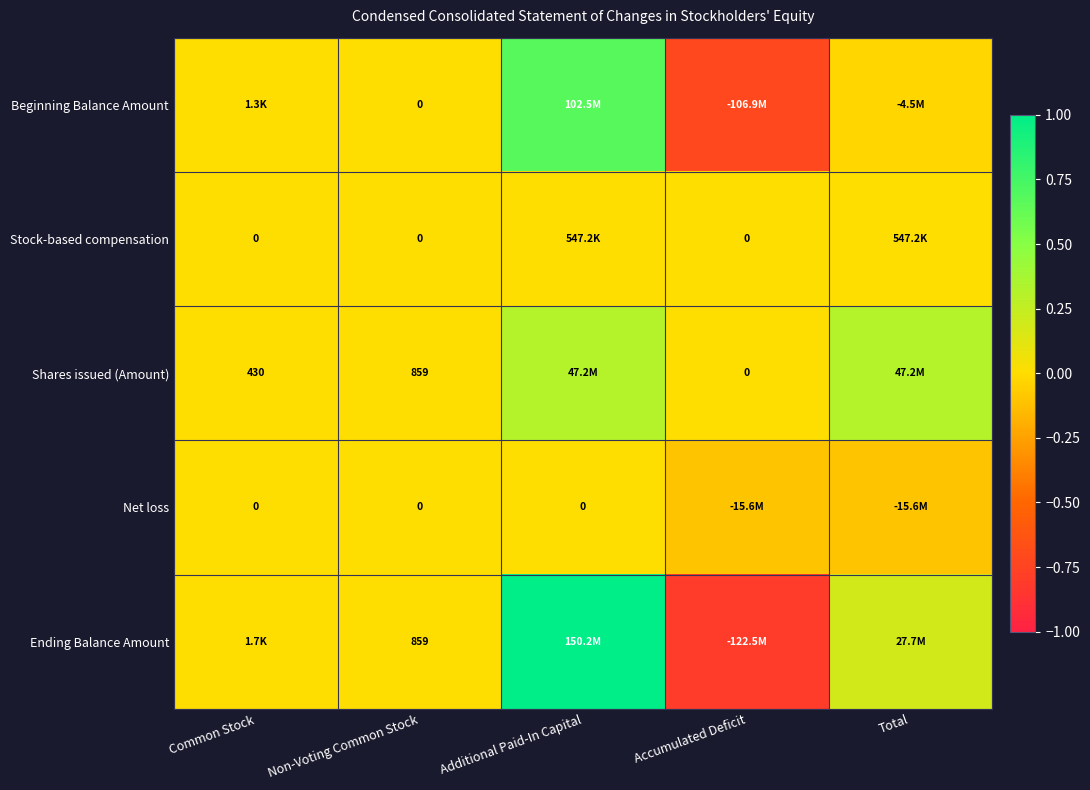

How many data points in Shares issued (Amount) are above 0?

4